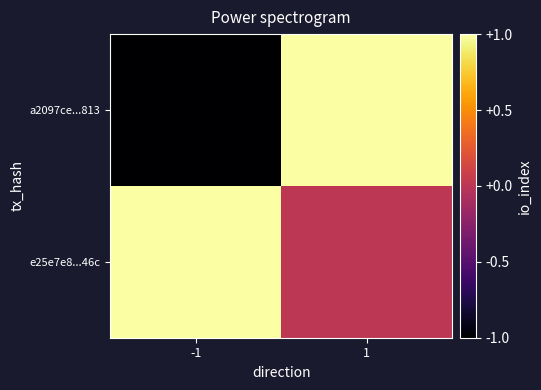

Reading left to right, transcribe all the data shown in this chart.

a2097ce...813: -1=-1	1=1
e25e7e8...46c: -1=1	1=0